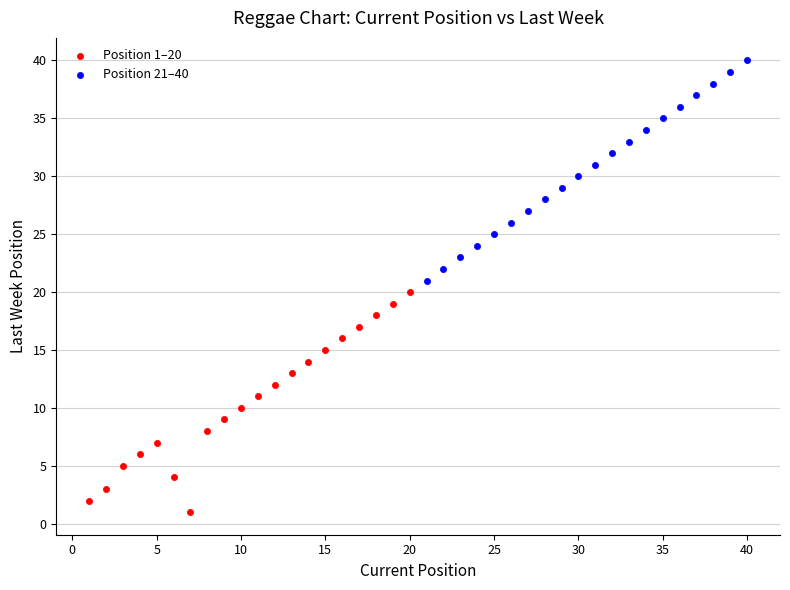

Which series contains the highest Y value?

Position 21–40